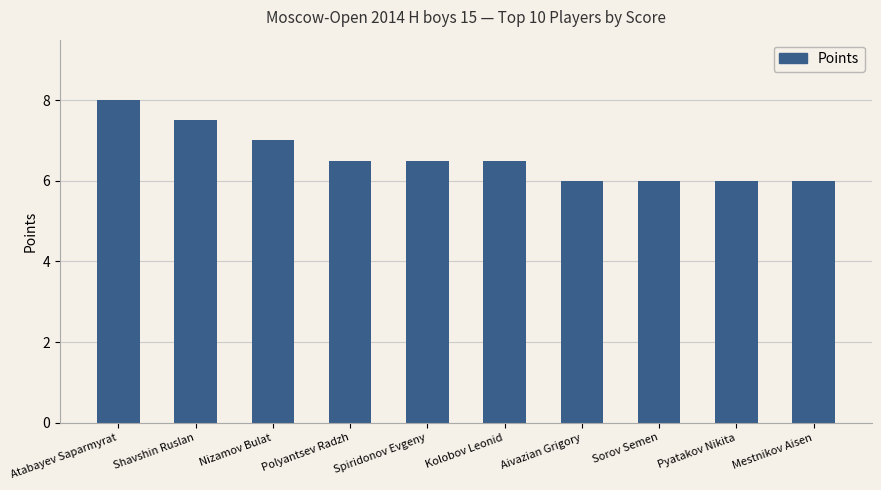

Reading right to left, list all the values displayed in this chart.

Mestnikov Aisen=6.0	Pyatakov Nikita=6.0	Sorov Semen=6.0	Aivazian Grigory=6.0	Kolobov Leonid=6.5	Spiridonov Evgeny=6.5	Polyantsev Radzh=6.5	Nizamov Bulat=7.0	Shavshin Ruslan=7.5	Atabayev Saparmyrat=8.0